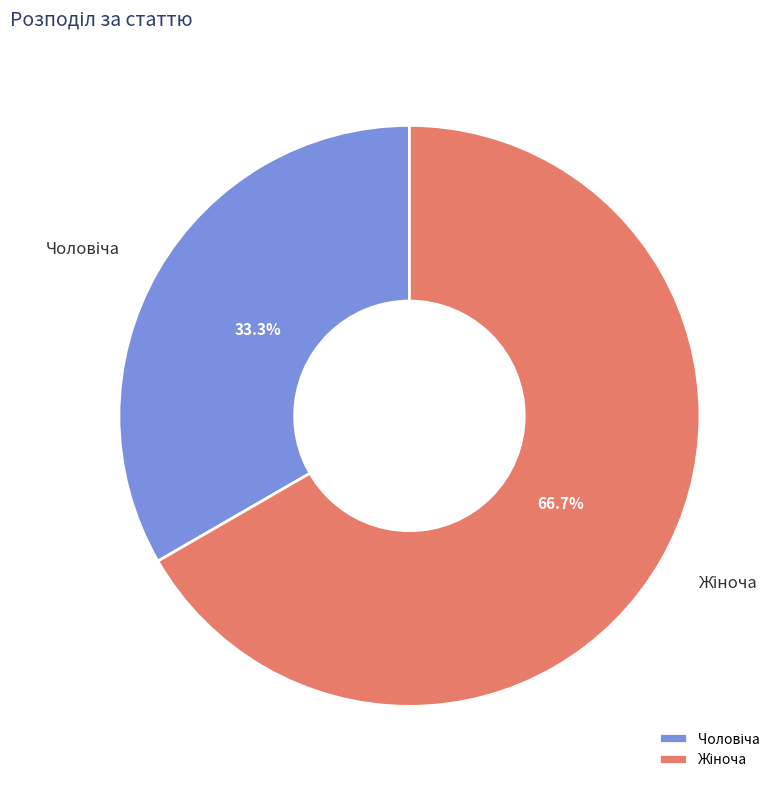

Does any single category account for the majority?

Yes